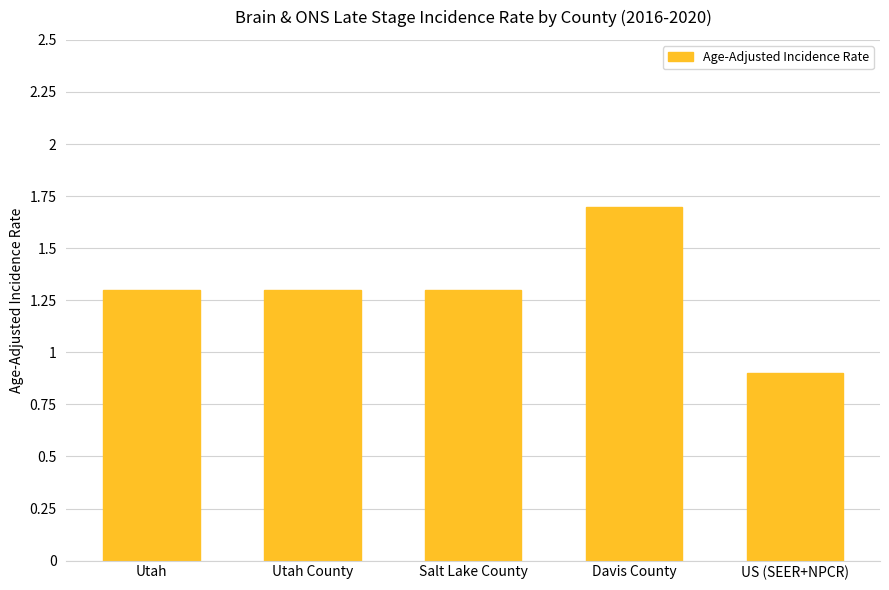

Is it true that the value at Davis County is 0.5?

False